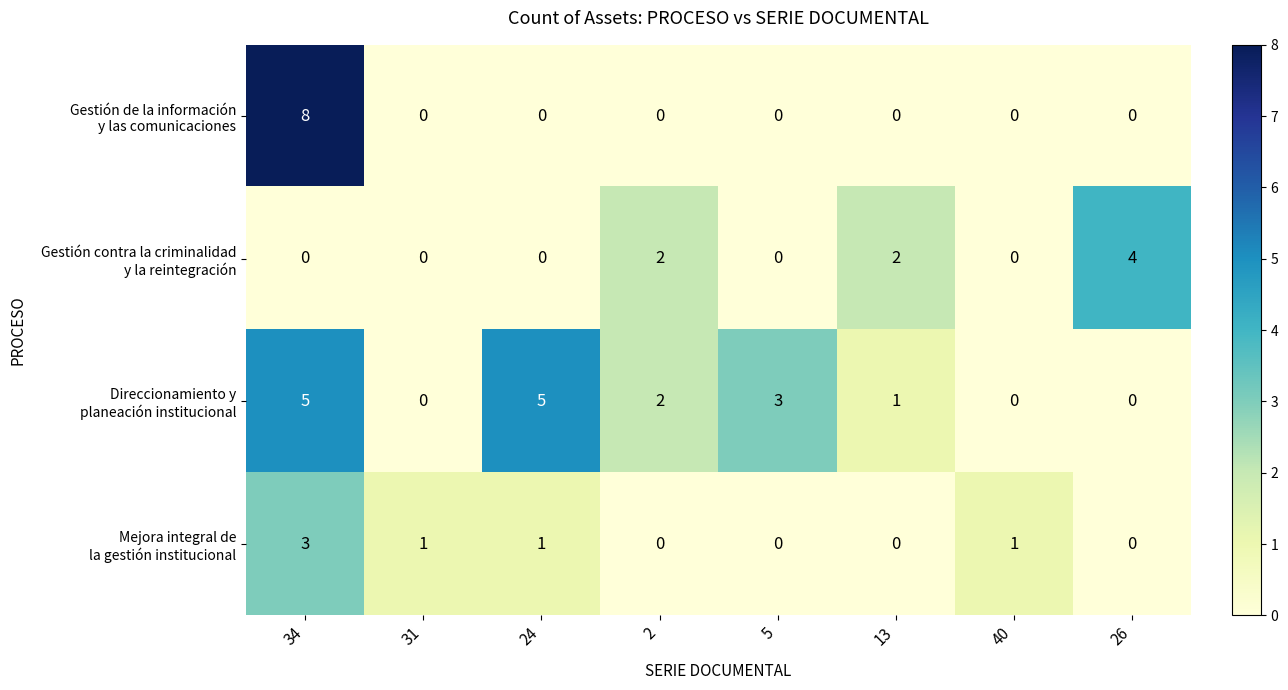

What is the total value across all series at 24?

6